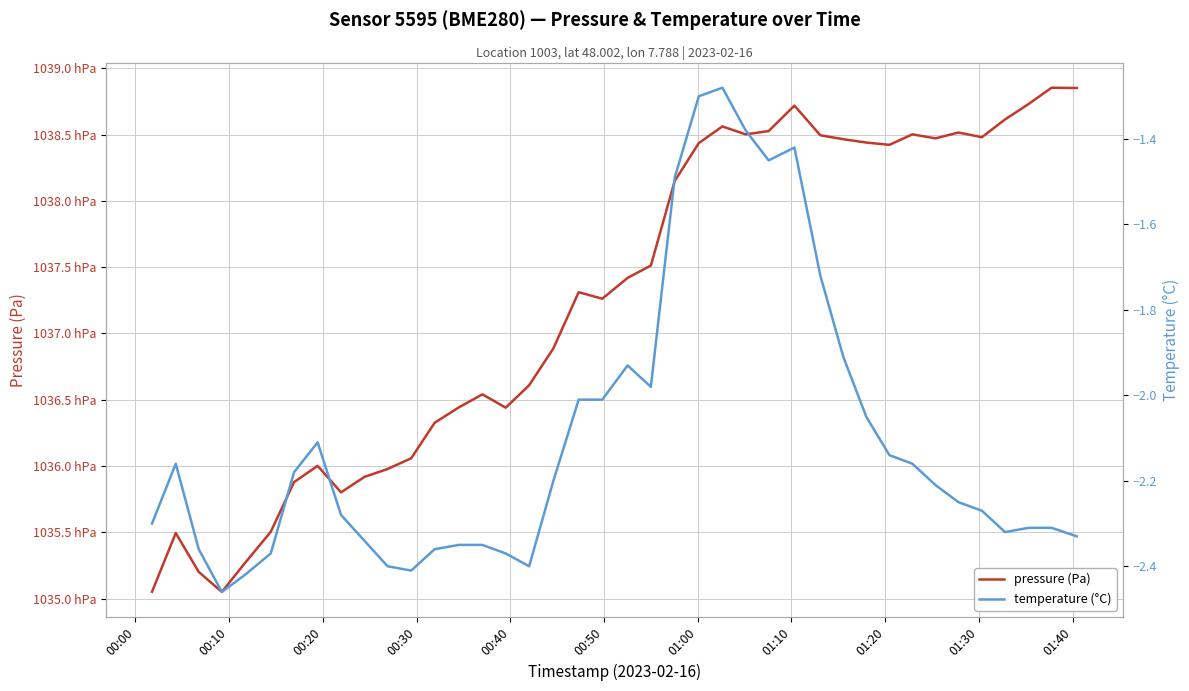

Rank the series by their average value, from highest to lowest.

pressure (Pa), temperature (°C)